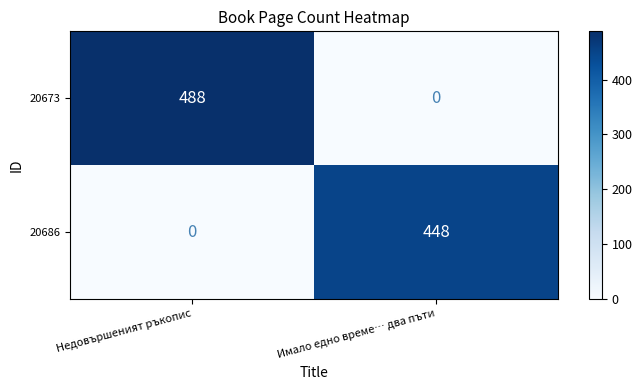

True or false: 20686 has a value of -267 at Недовършеният ръкопис.

False